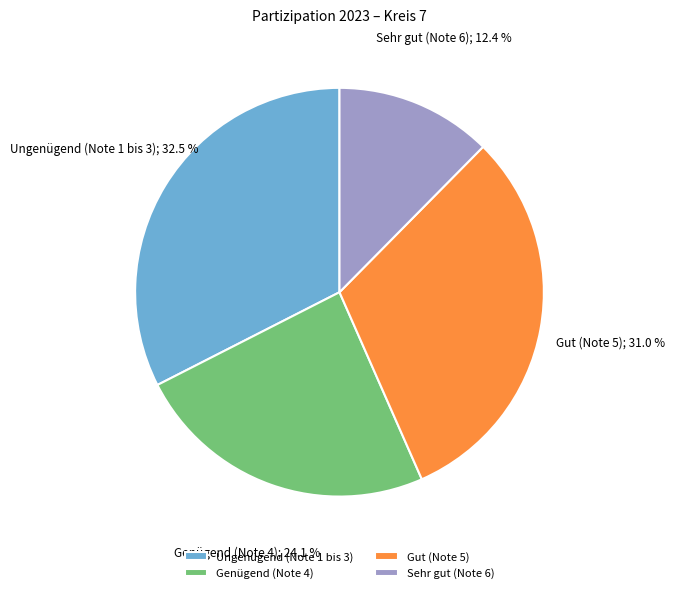

Is Sehr gut (Note 6) the majority of the pie?

No